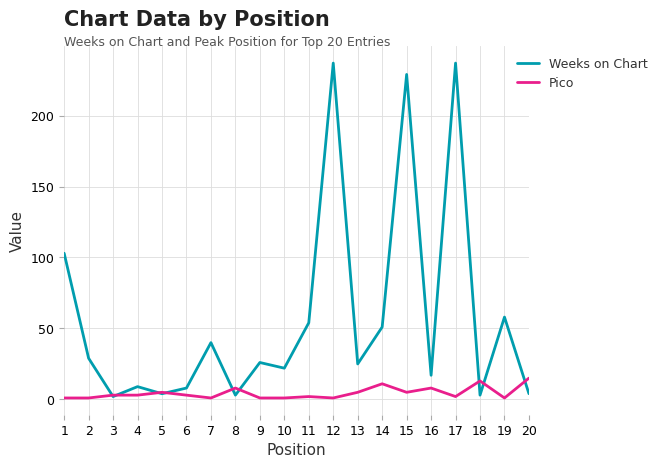

True or false: Pico has a value of 1 at 12.

True